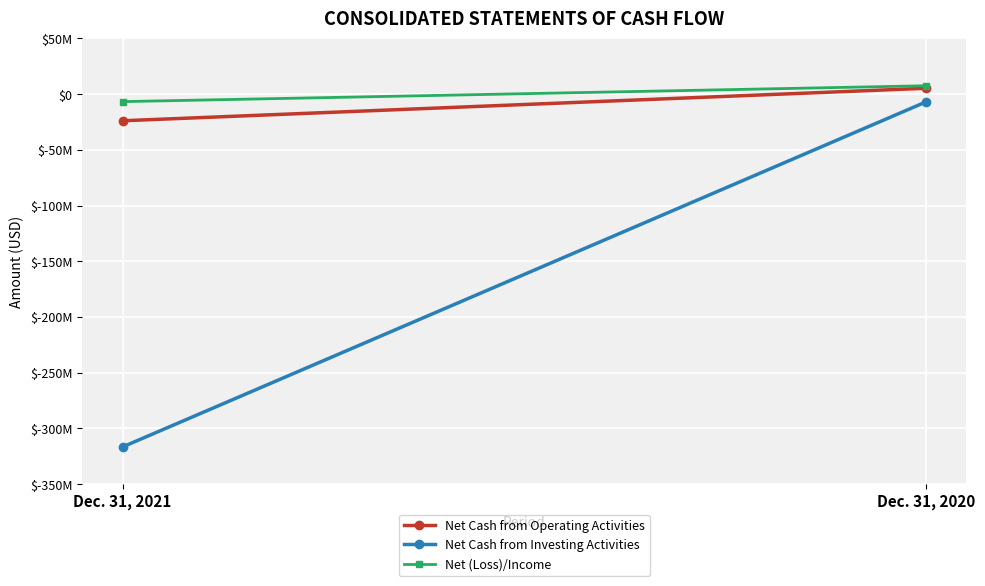

Between Dec. 31, 2021 and Dec. 31, 2020, which series saw the biggest shift?

Net Cash from Investing Activities